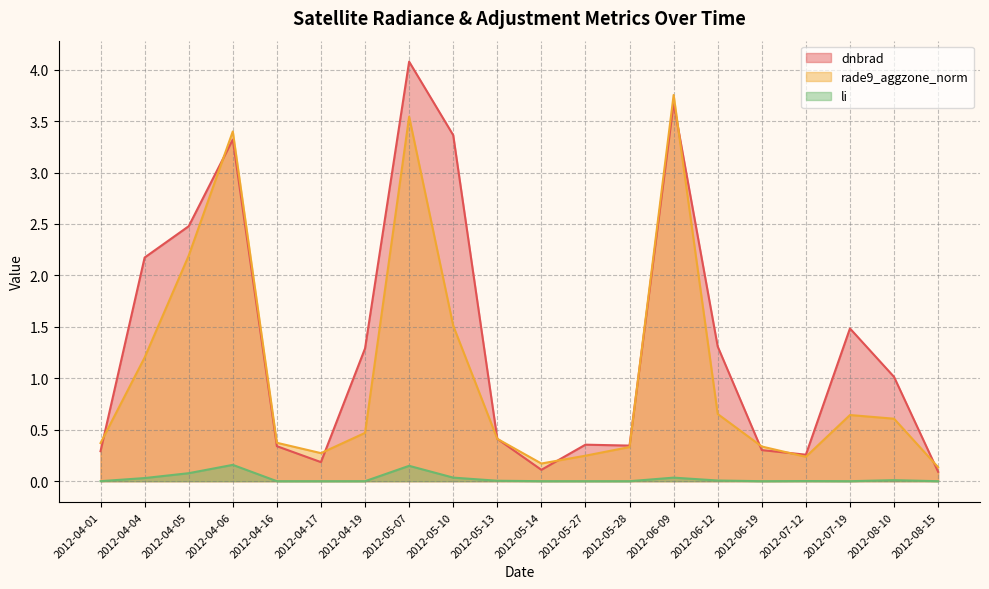

The dnbrad series shows 3.7 at 2012-06-09. True or false?

True